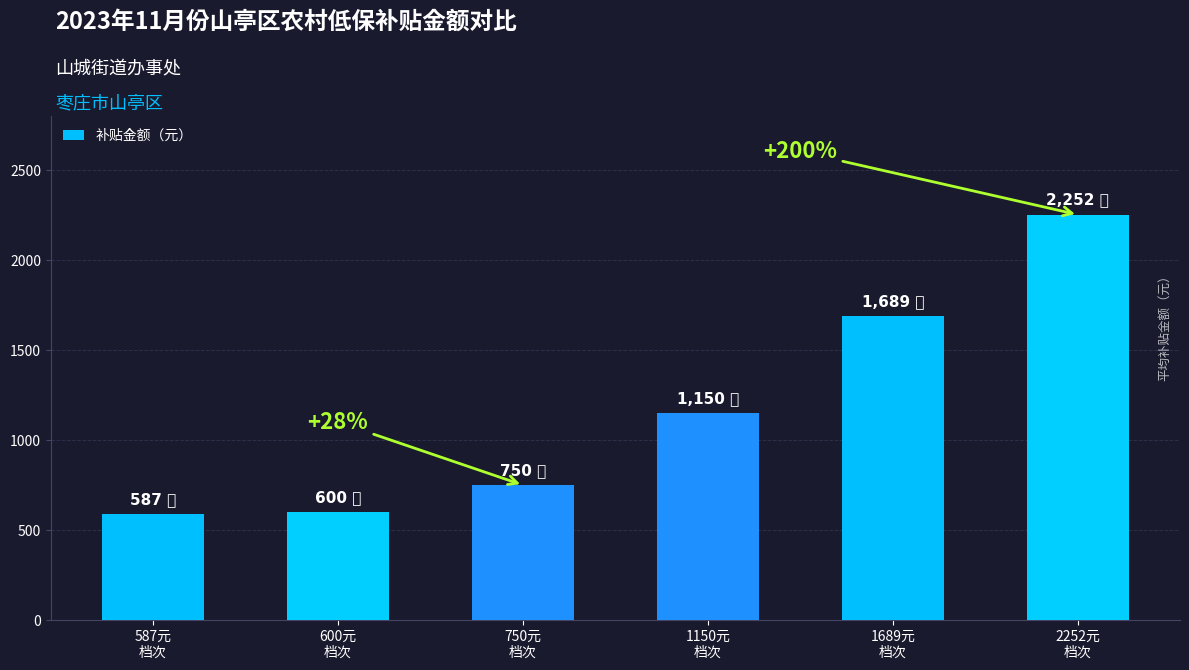

What is the value of the 5th bar from the left?

1689